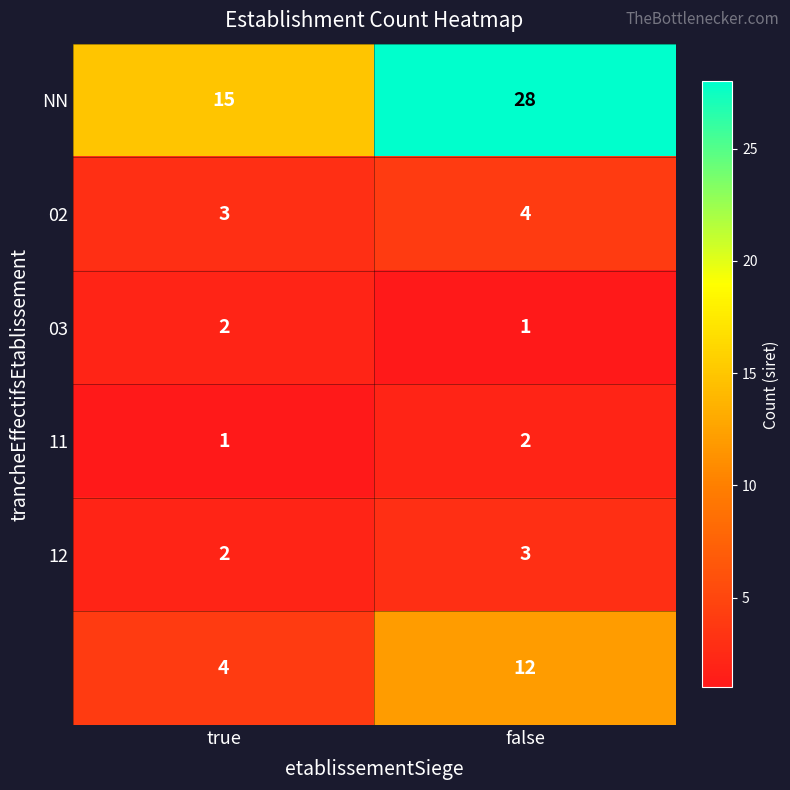

What is the total value across all series at false?

50